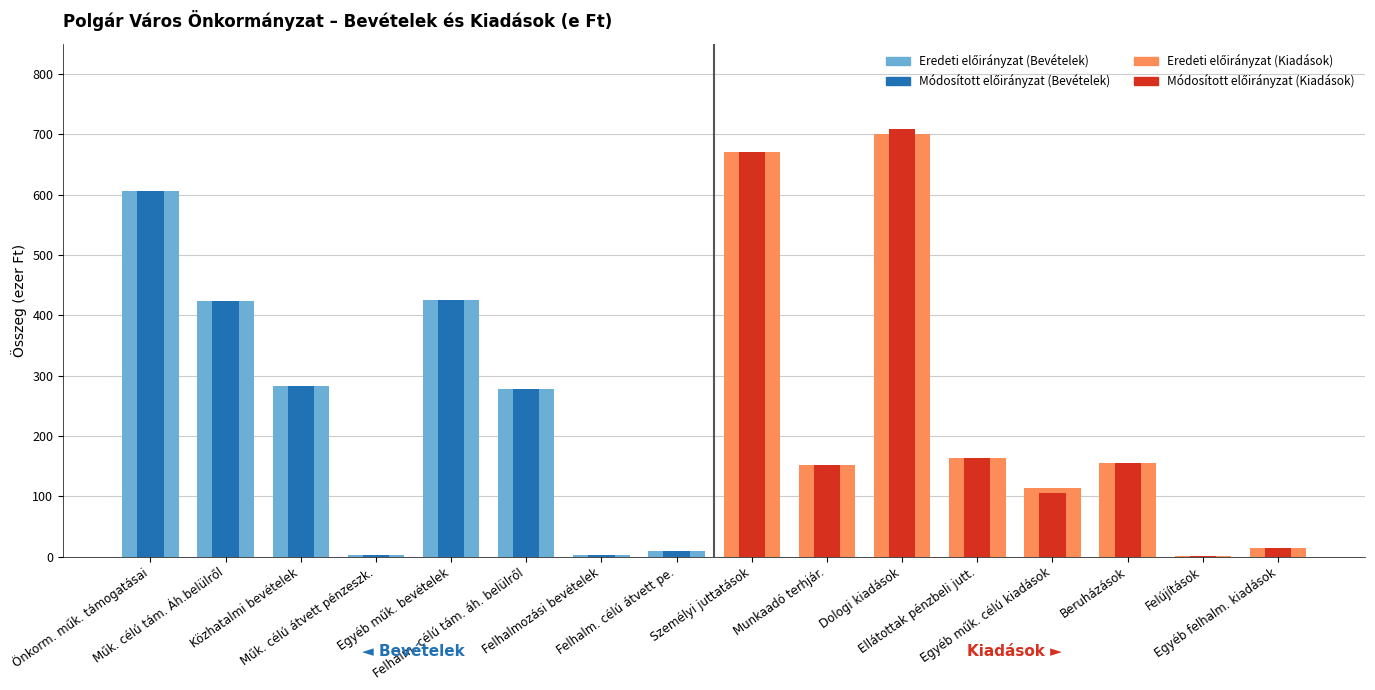

Between Műk. célú átvett pénzeszk. and Felhalm. célú tám. áh. belülről, which series saw the biggest shift?

Eredeti előirányzat (Bevételek)